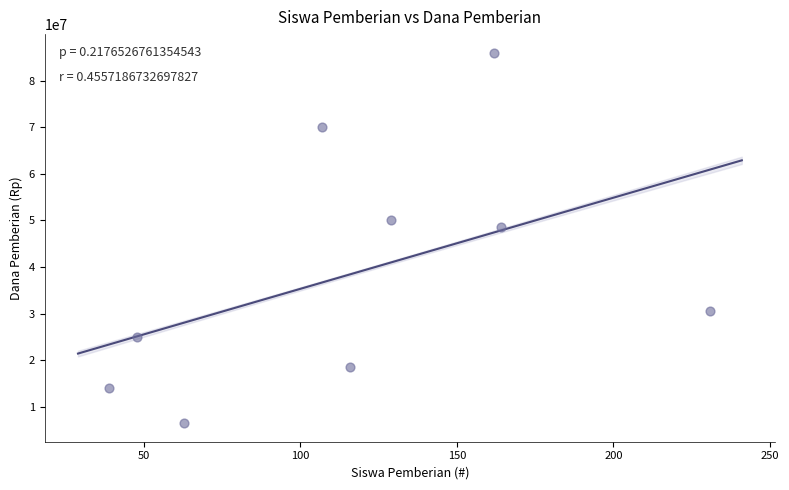

What Y value in the scatter plot is closest to 46250000?

48500000